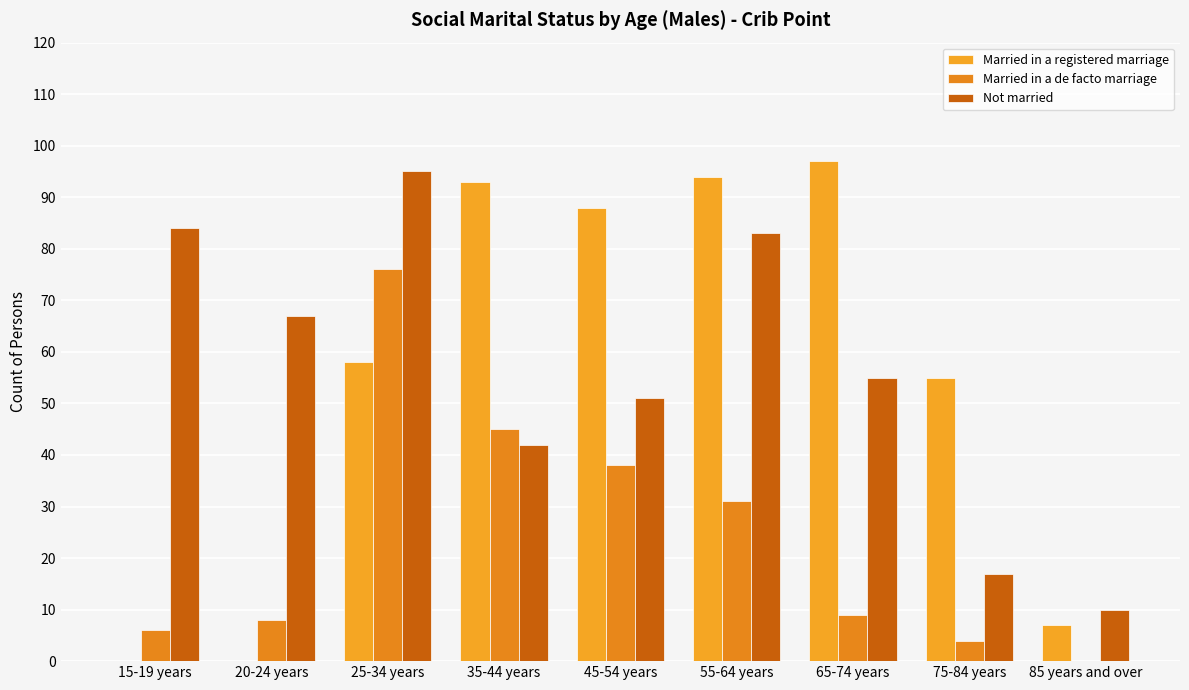

Which category has the highest value across all series?

65-74 years